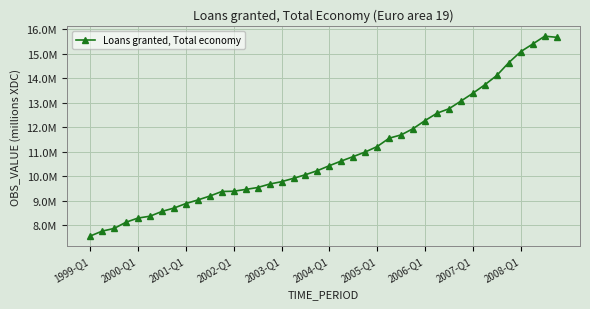

Is this an area chart (filled region under the line)?

No